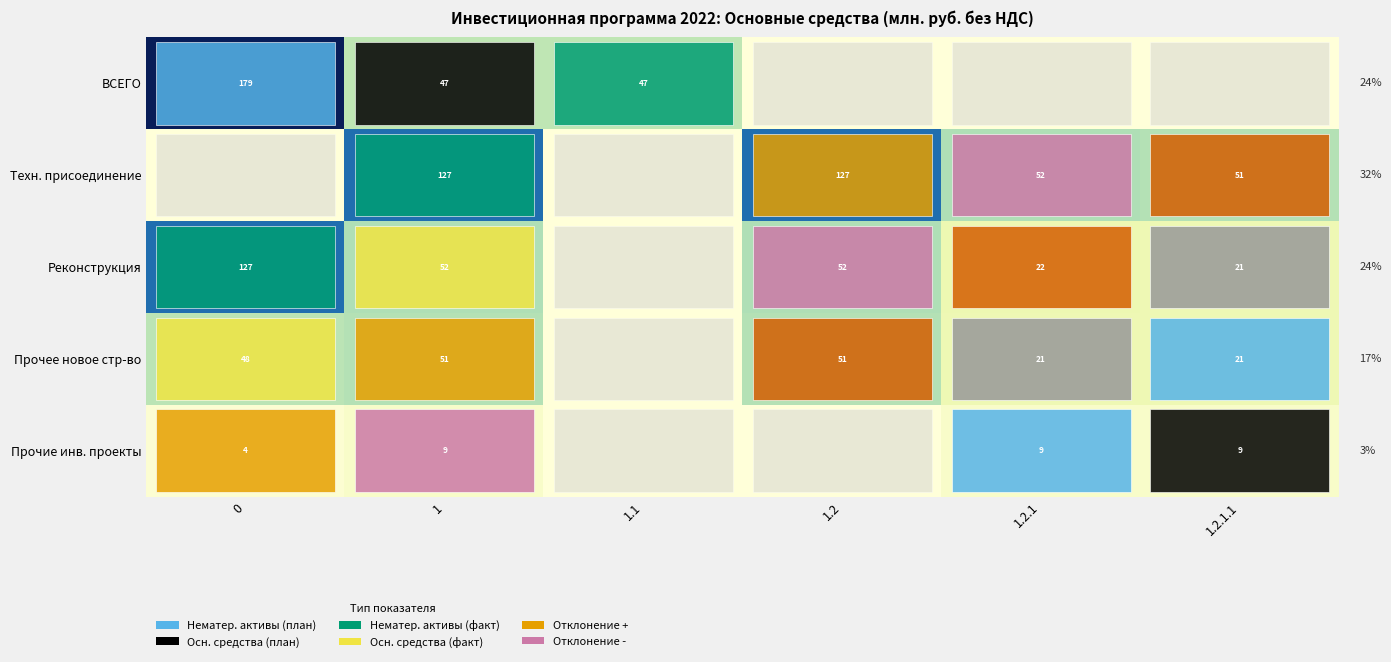

The Реконструкция series shows 32 at 1.2.1.1. True or false?

False